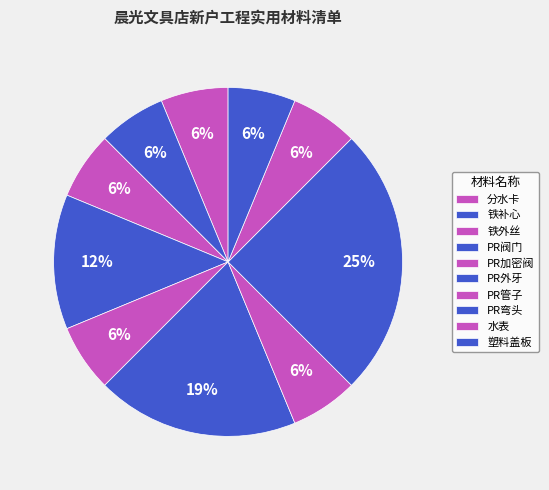

Is there any slice that represents more than half of the pie?

No